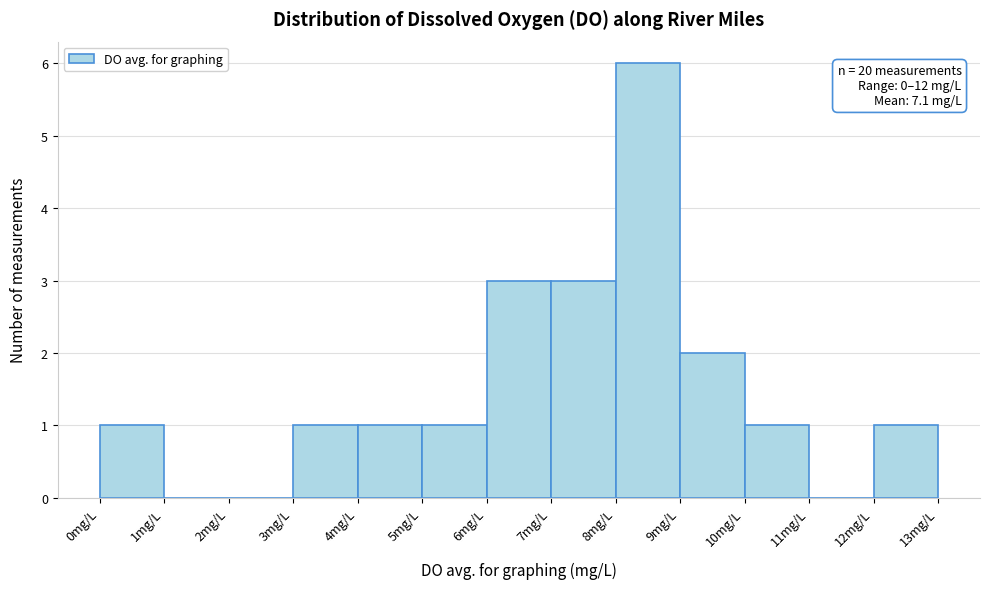

Over which range of the x-axis is the bar tallest?

8 to 9